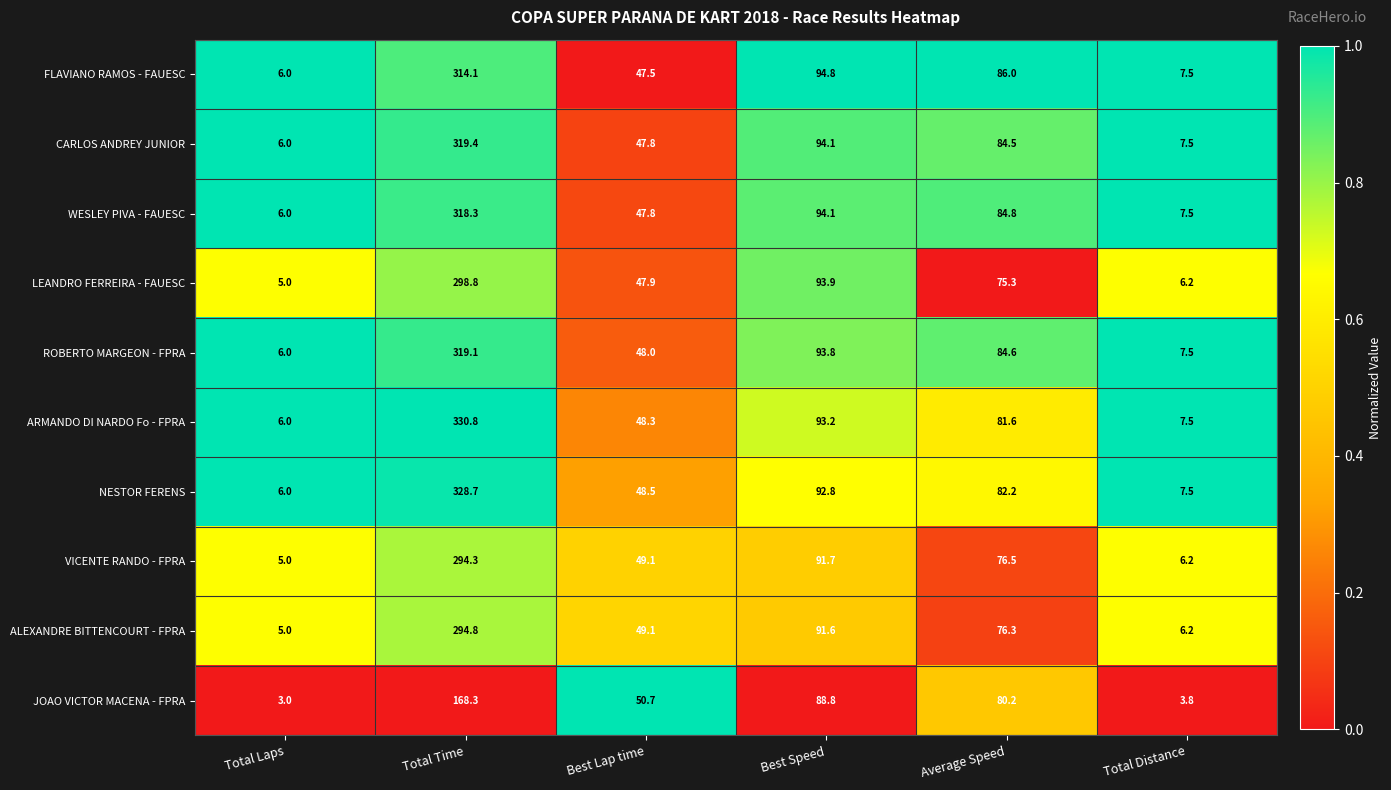

List the series in order of their peak value, highest first.

ARMANDO DI NARDO Fo - FPRA, NESTOR FERENS, CARLOS ANDREY JUNIOR, ROBERTO MARGEON - FPRA, WESLEY PIVA - FAUESC, FLAVIANO RAMOS - FAUESC, LEANDRO FERREIRA - FAUESC, ALEXANDRE BITTENCOURT - FPRA, VICENTE RANDO - FPRA, JOAO VICTOR MACENA - FPRA